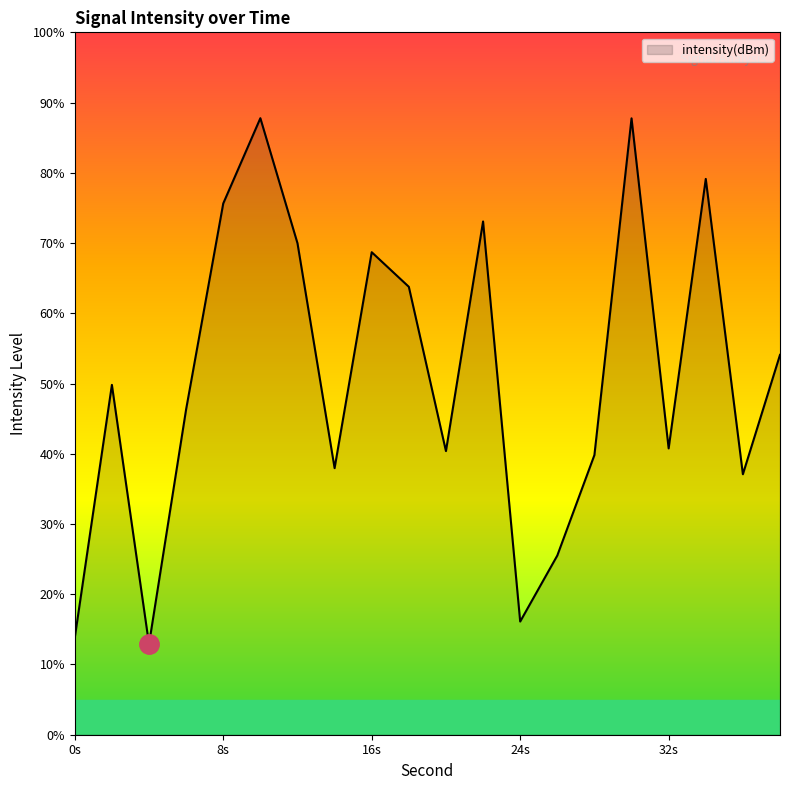

What is the smallest value displayed?

12.9